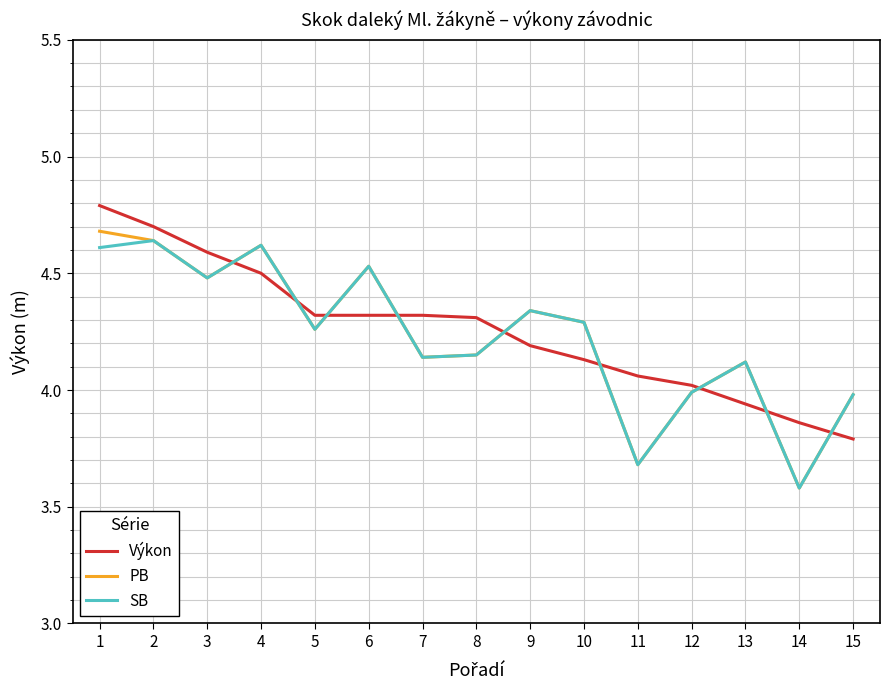

True or false: Výkon and PB intersect in this chart.

True